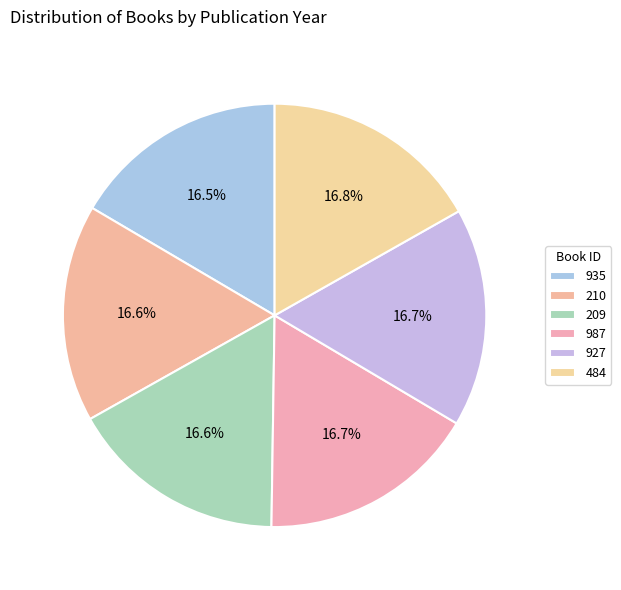

Combined, what portion of the pie is 935 and 210?

33.1%